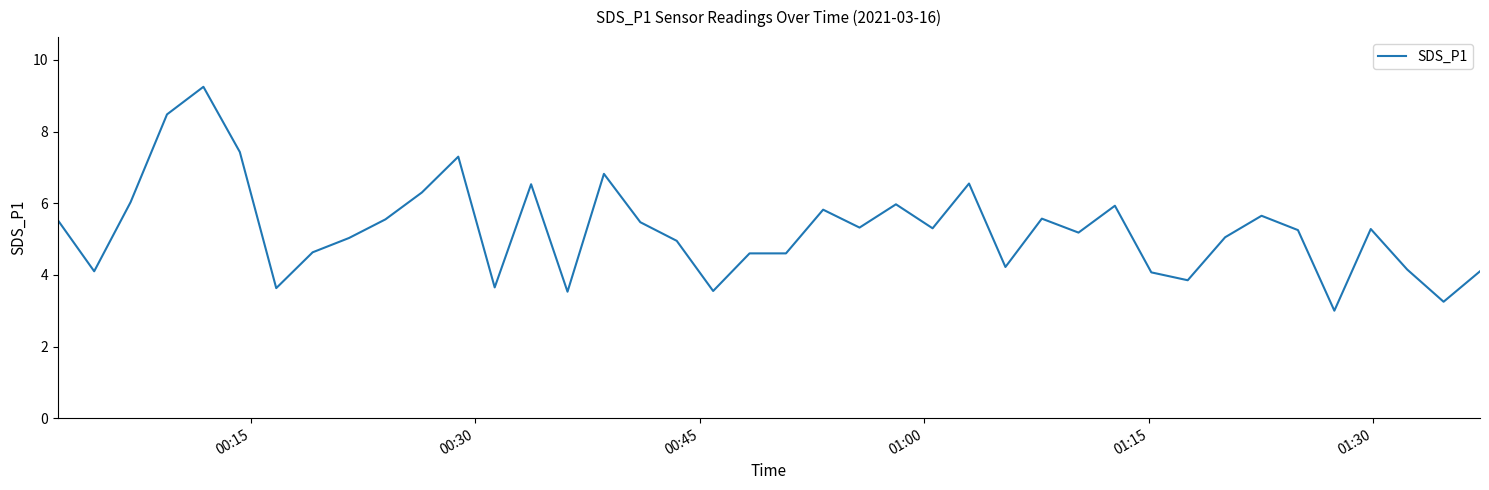

What is the minimum value shown in the chart?

3.0